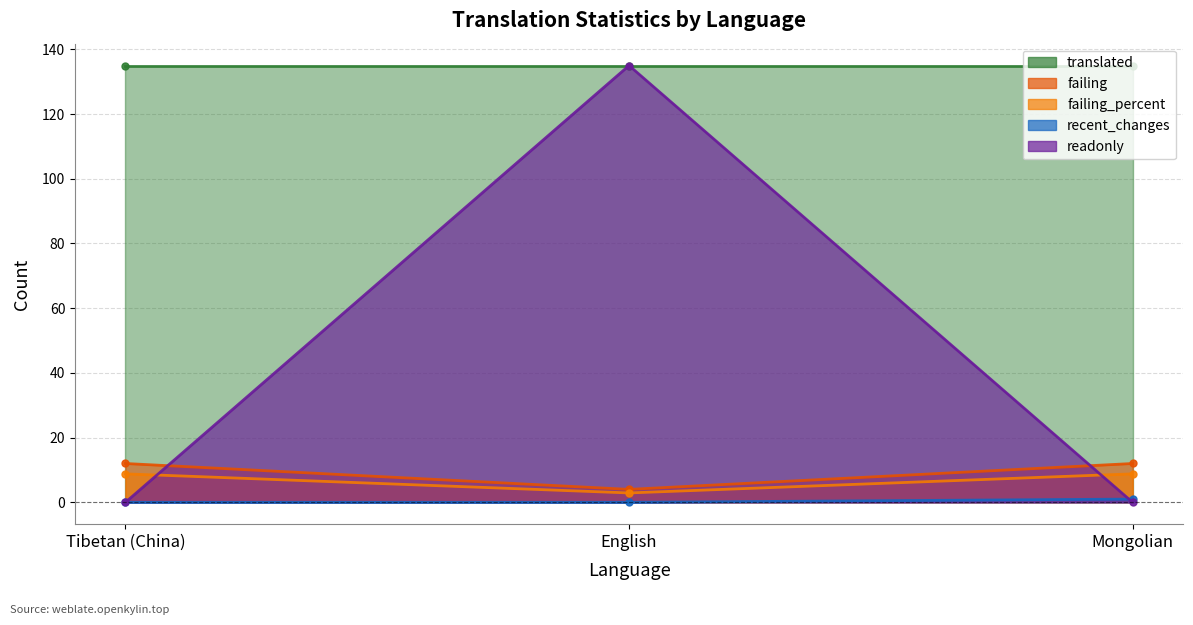

How many readonly values are between 0 and 135?

3